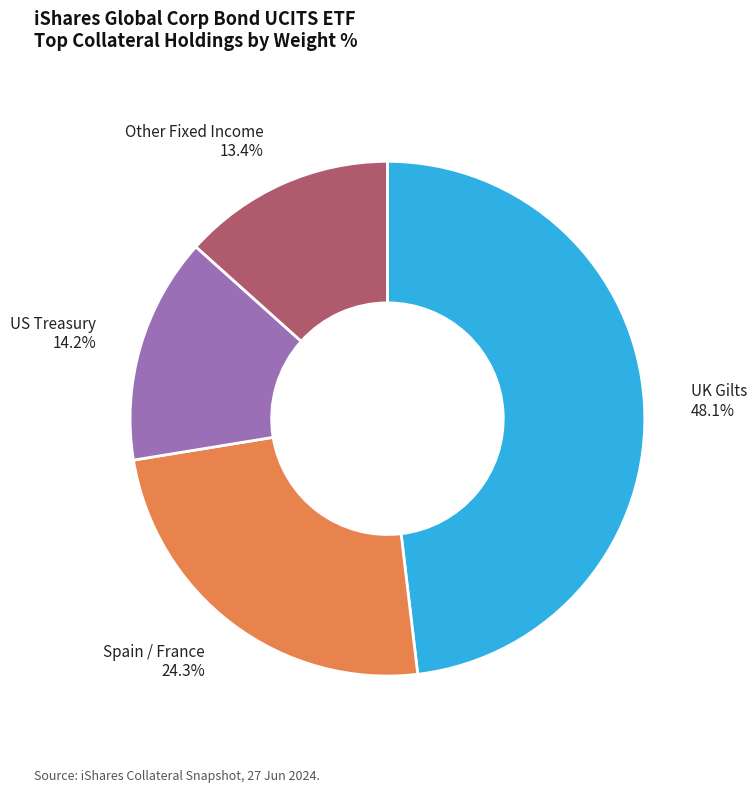

Does any single category account for the majority?

No